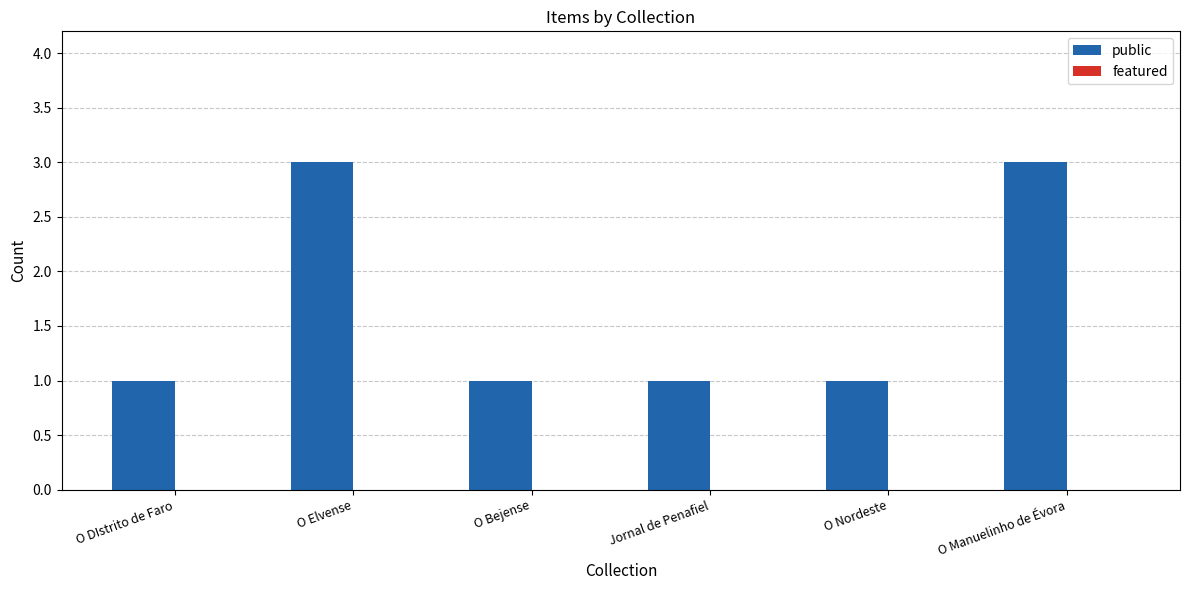

What is the label of the 2nd bar from the left?

O Elvense